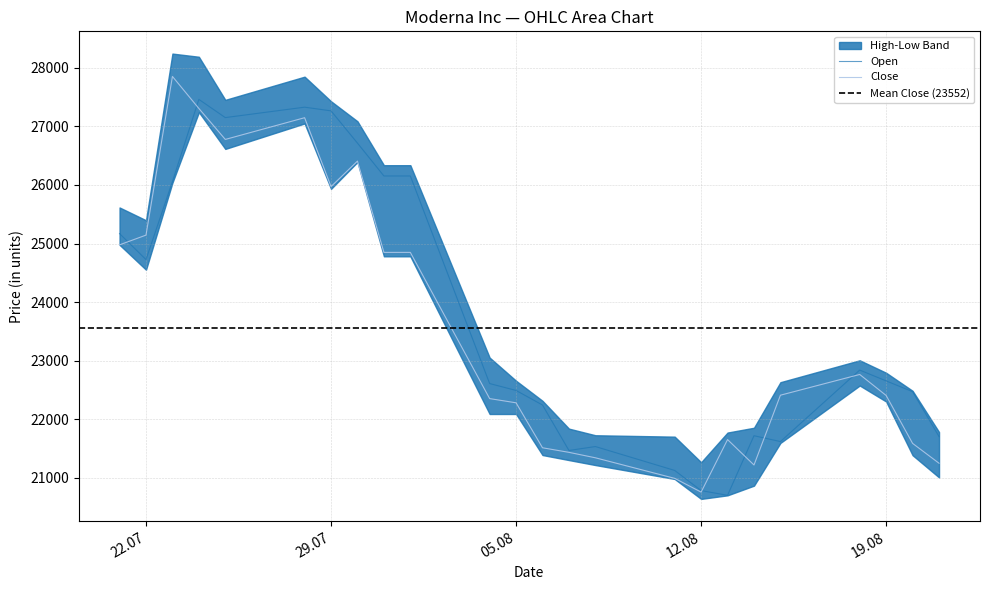

Between 05.08.2025 and 20.08.2025, which series saw the biggest shift?

High